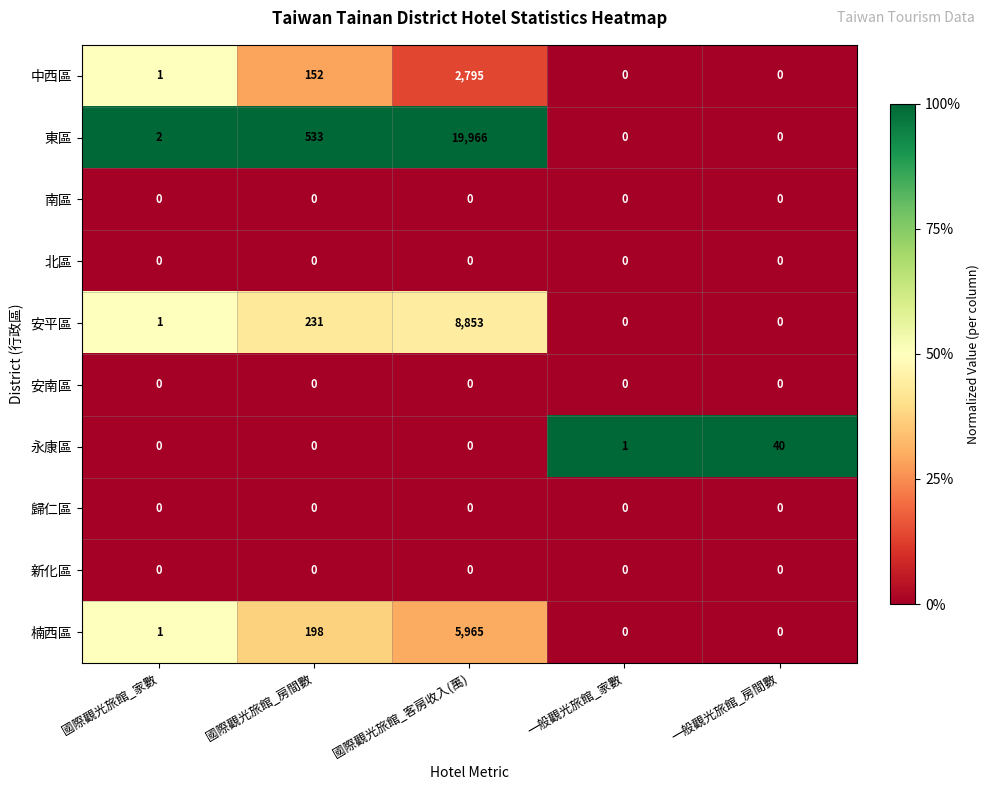

What value does the 永康區 series have at 一般觀光旅館_房間數, to the nearest 10?

40